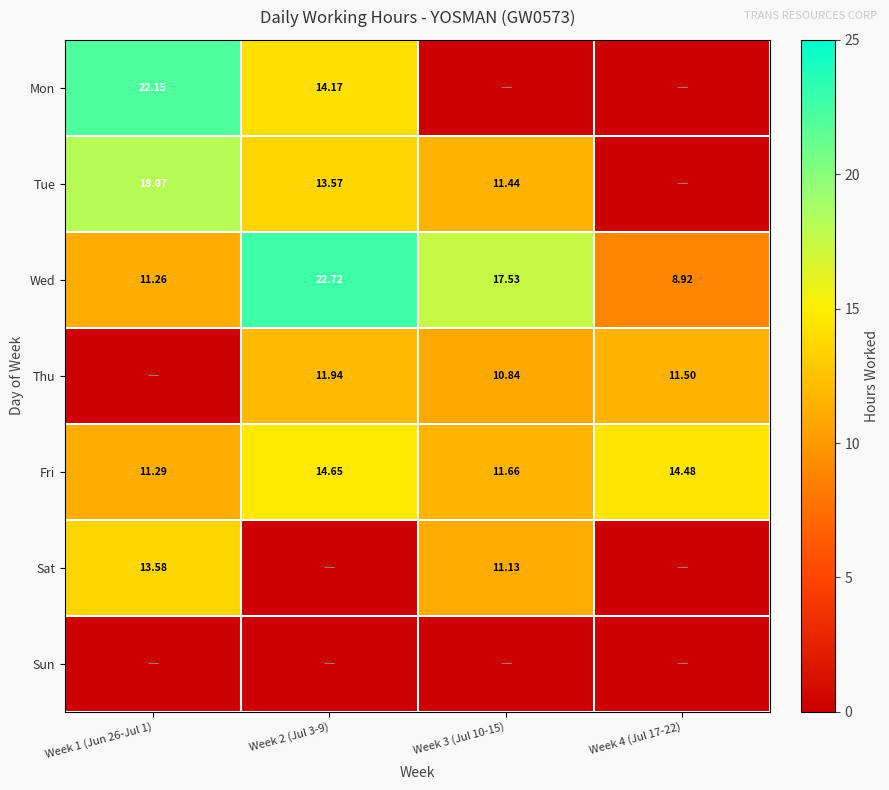

Is the value of Mon at Week 2 (Jul 3-9) greater than the value of Tue at Week 3 (Jul 10-15)?

Yes